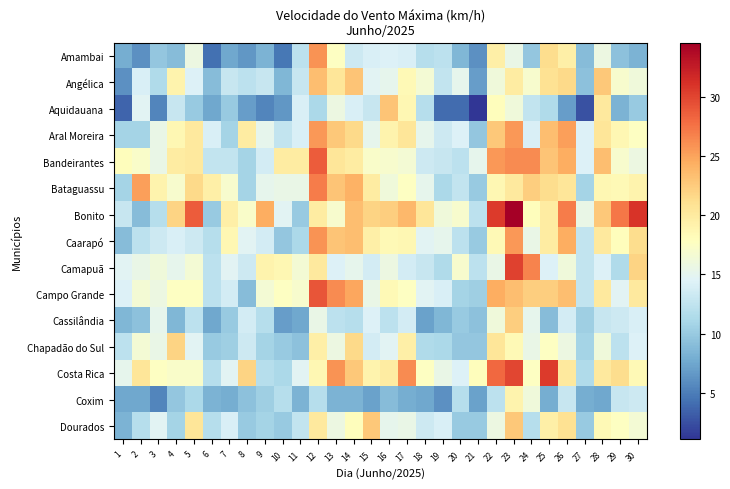

At which category does the chart reach its peak across all series?

23